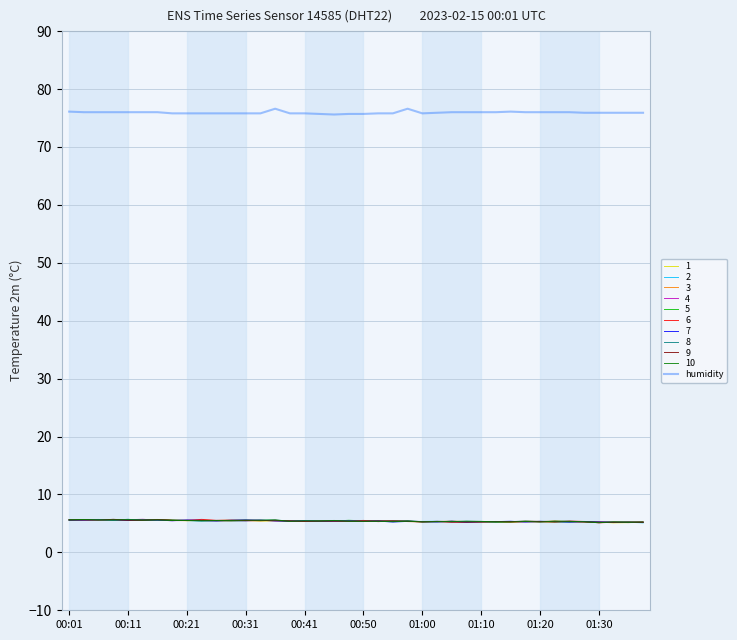

What is the greatest value displayed?

76.6